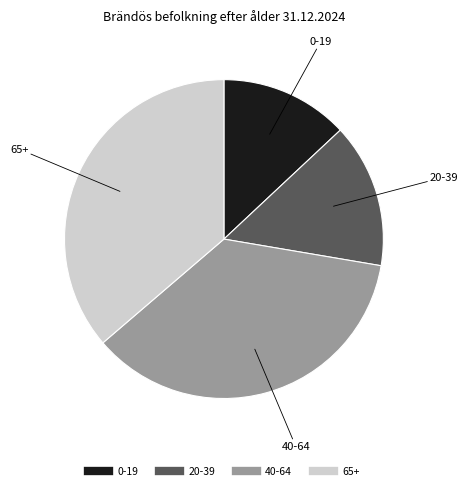

Is there any slice that represents more than half of the pie?

No